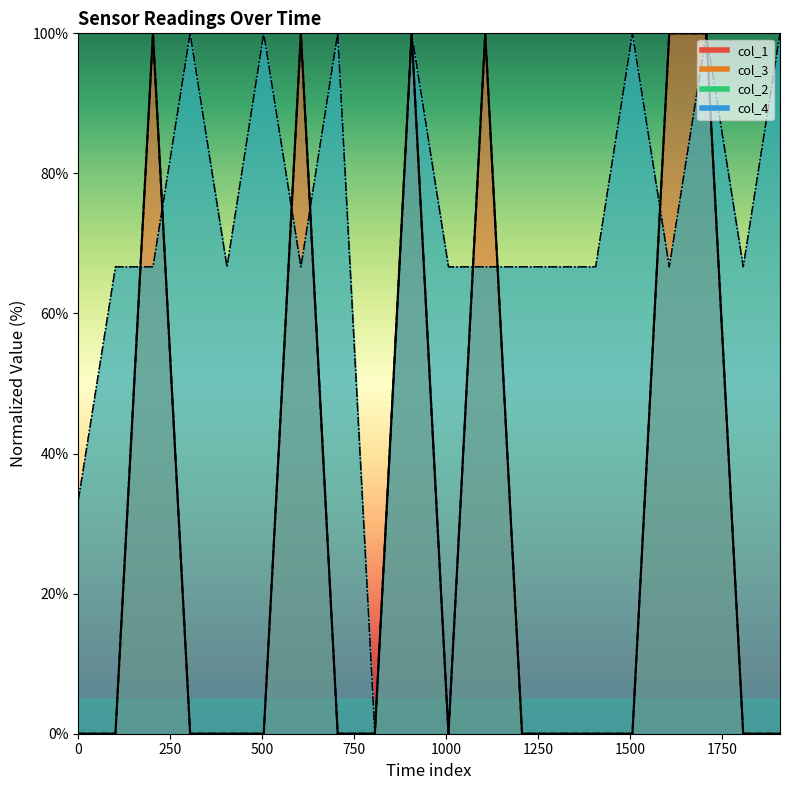

After their last crossing, which series has the higher values: col_2 or col_3?

col_3